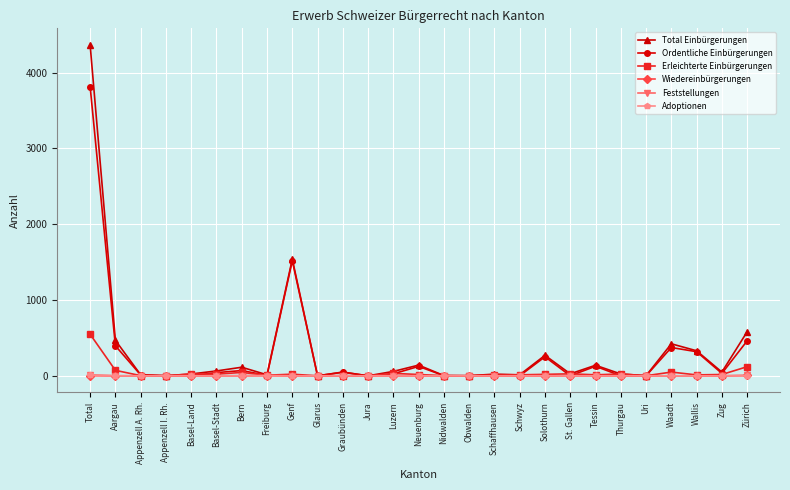

Is the value of Total Einbürgerungen at Bern greater than the value of Adoptionen at Wallis?

Yes